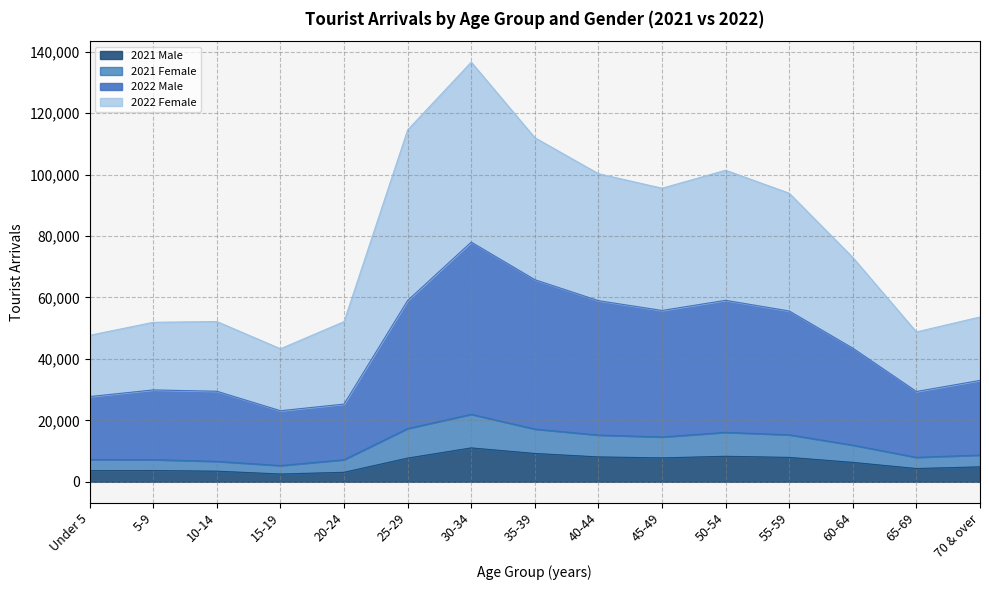

Count the number of categories in the chart.

15